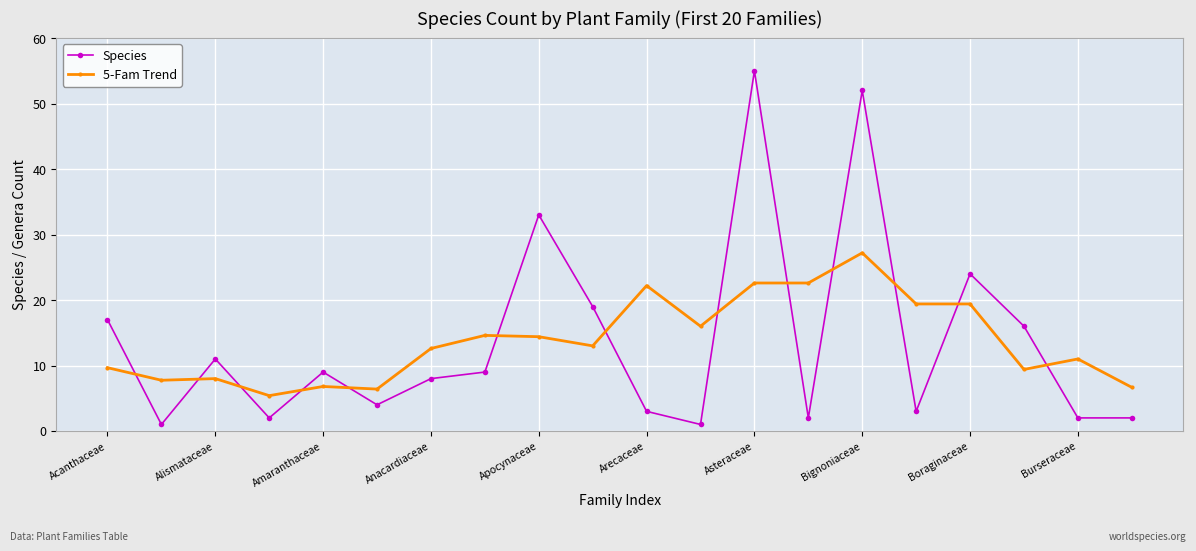

What is the value of the Species point at the 7th from the left?

8.0